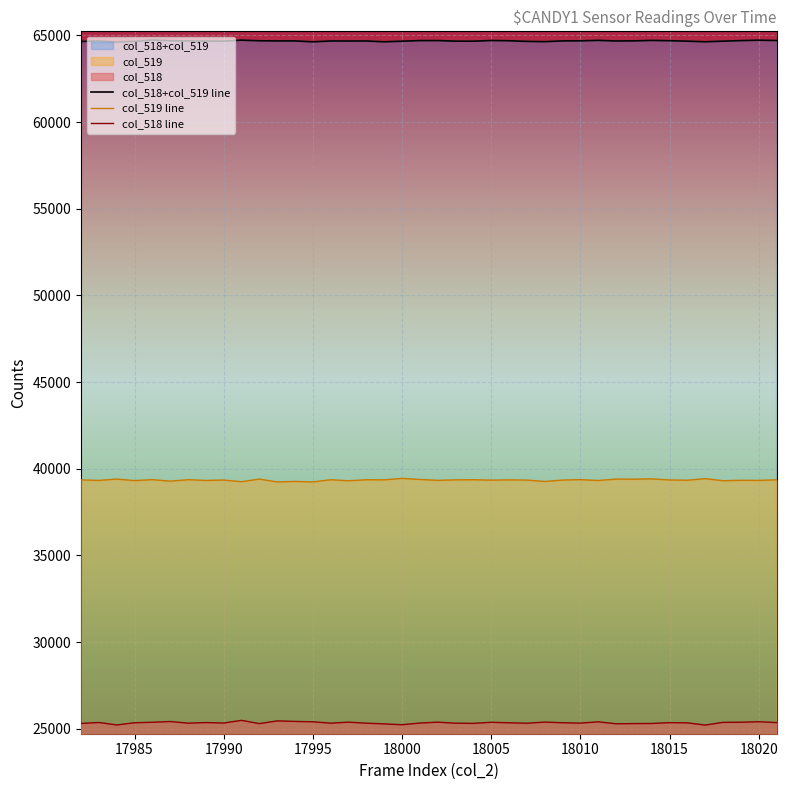

What is the sum of all col_518 line values?

1013595